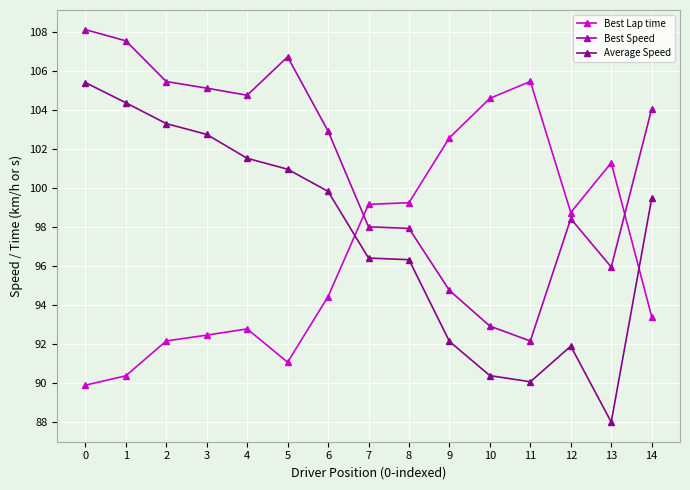

What is the difference between the Best Speed values at 7 and 12?

0.4